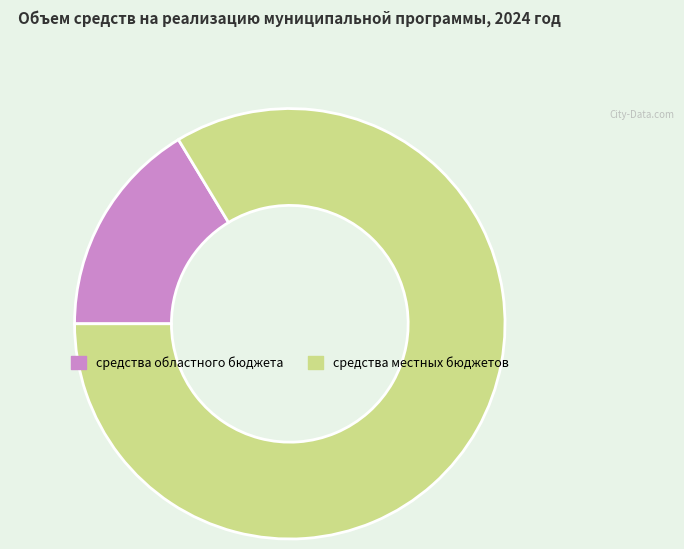

Do средства областного бюджета and средства местных бюджетов together represent more than half of the pie?

Yes